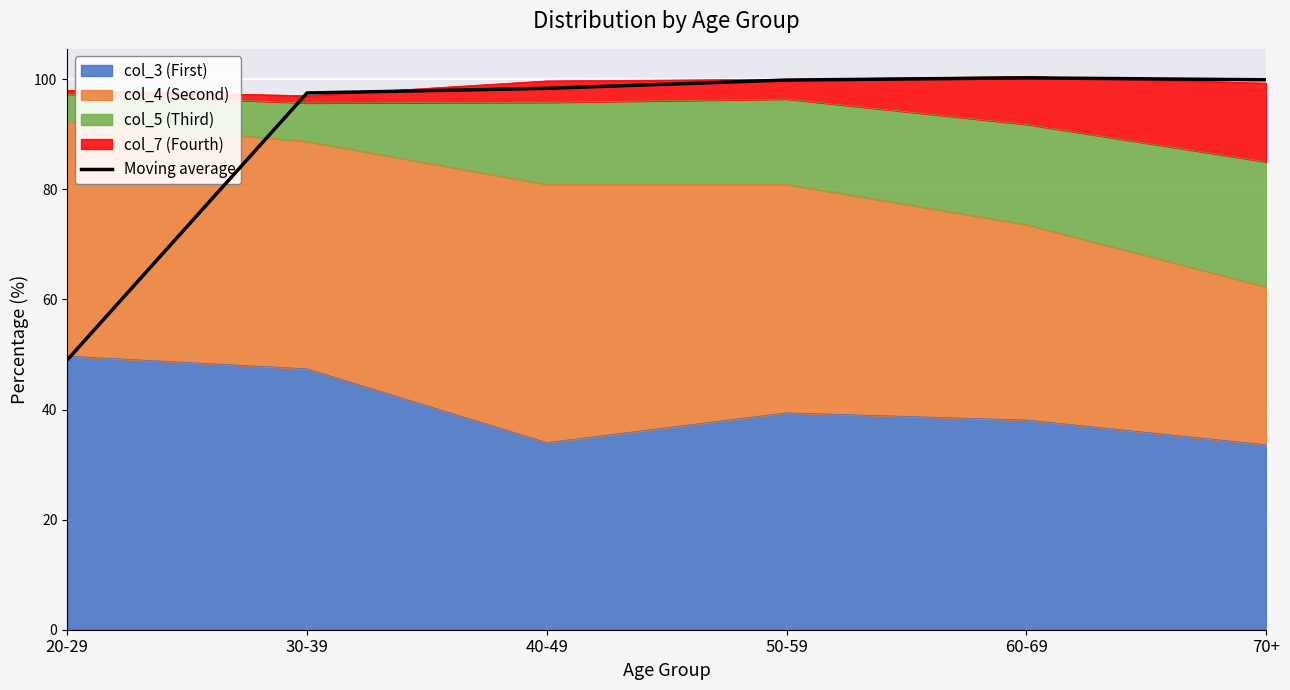

How many lines are shown in the chart?

1